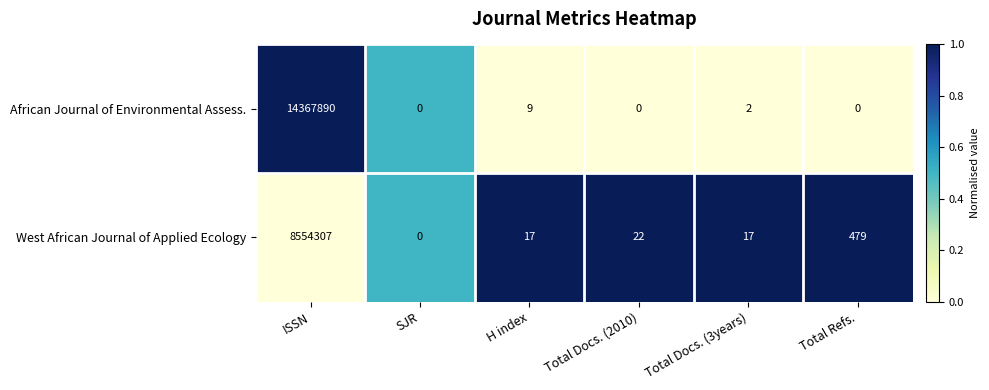

What is the sum of the African Journal of Environmental Assess. values at H index and Total Docs. (3years)?

11